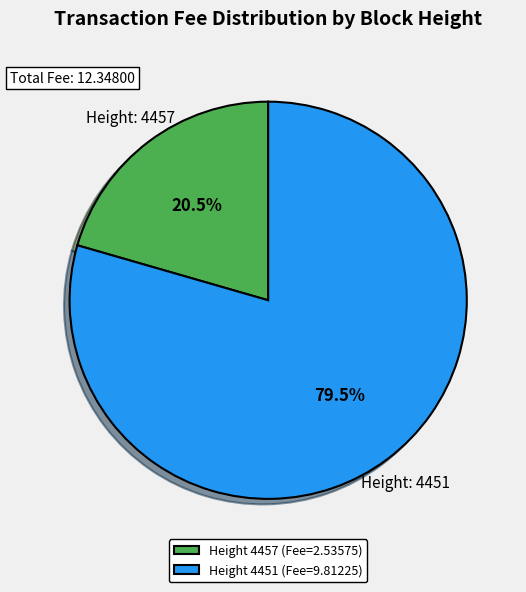

Rank the categories by value from lowest to highest.

Height 4457 (Fee=2.53575), Height 4451 (Fee=9.81225)